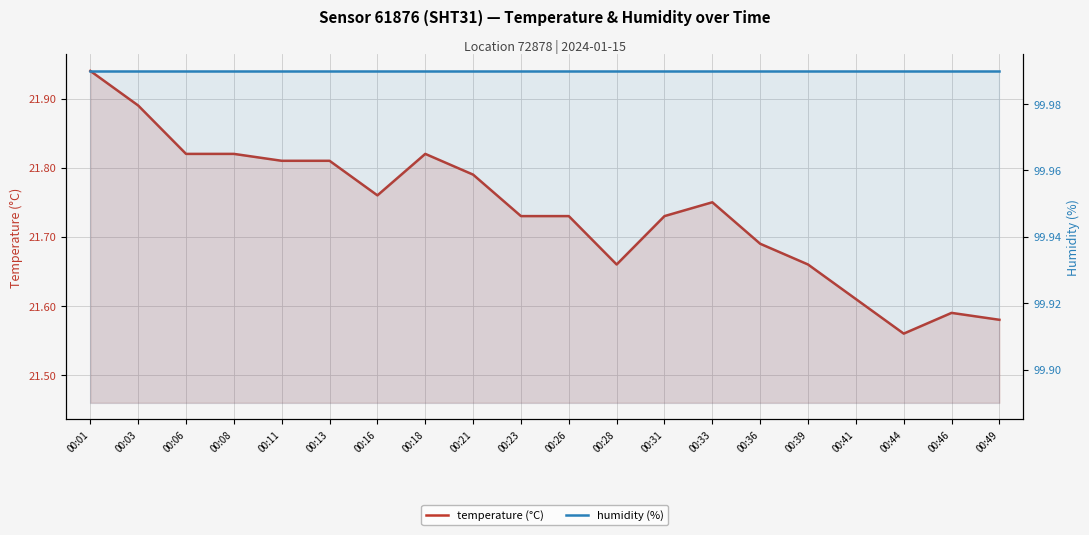

True or false: humidity (%) has a value of 156.0 at 00:16.

False